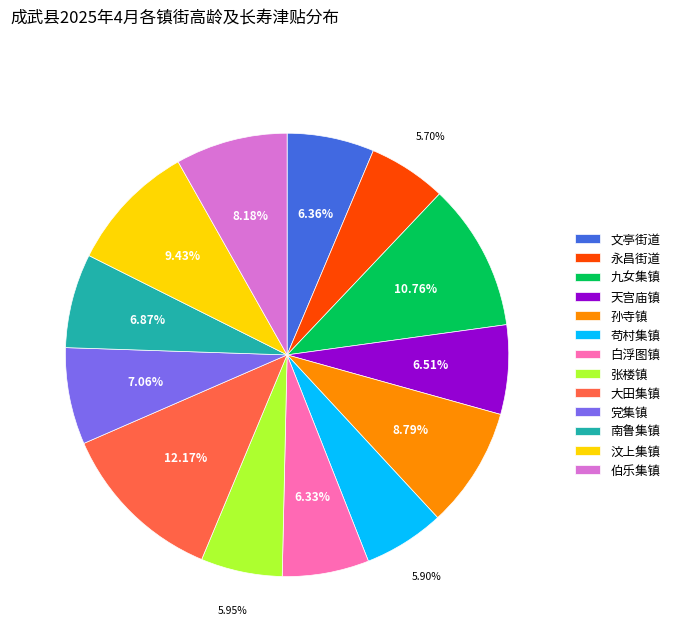

Which slice is the largest?

大田集镇